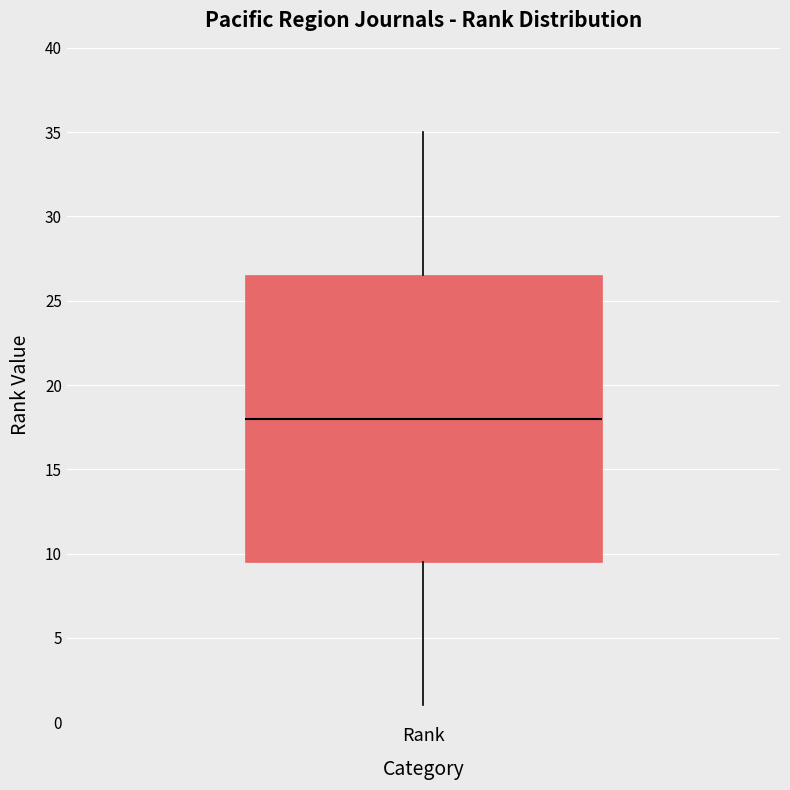

Read this box plot against the y-axis: the position of the median line, the range covered by the box, and the ends of both whiskers. The values are not printed on the chart, so give them approximately, as read against the axis.

median 18.0, box 9.5 to 26.5, whiskers 1.0 to 35.0